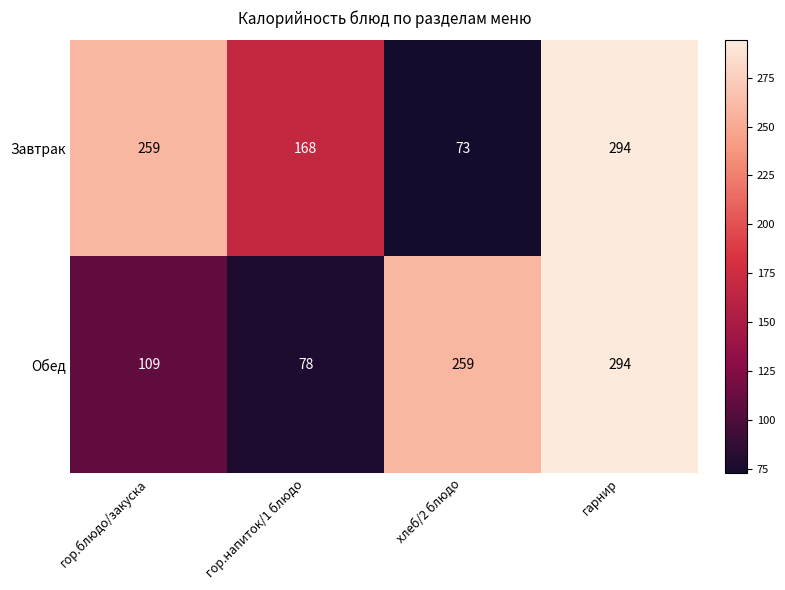

What is the difference between the second highest and second lowest values in the Завтрак series?

91